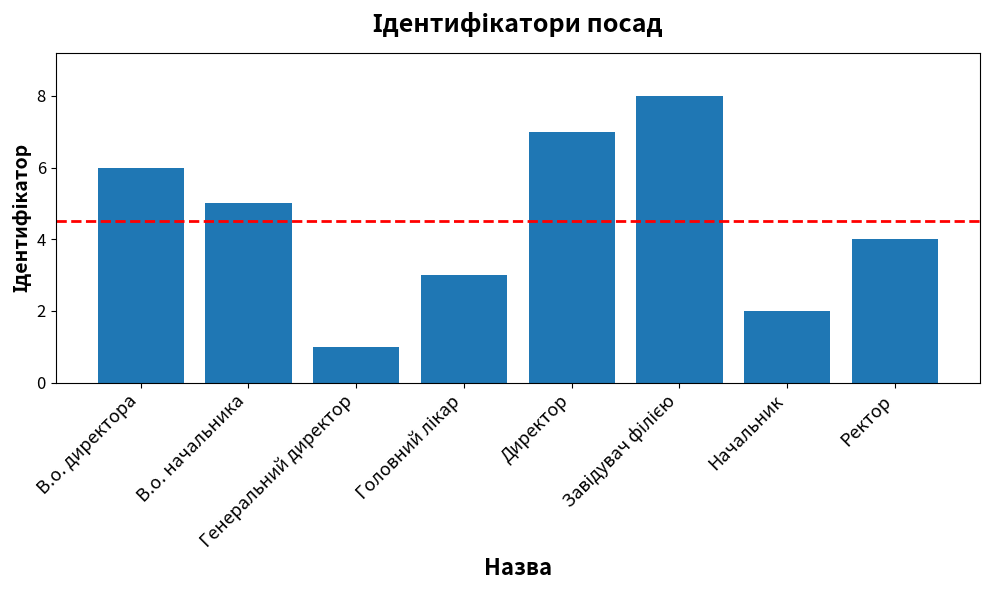

Reading left to right, extract all data points from this chart.

6	5	1	3	7	8	2	4